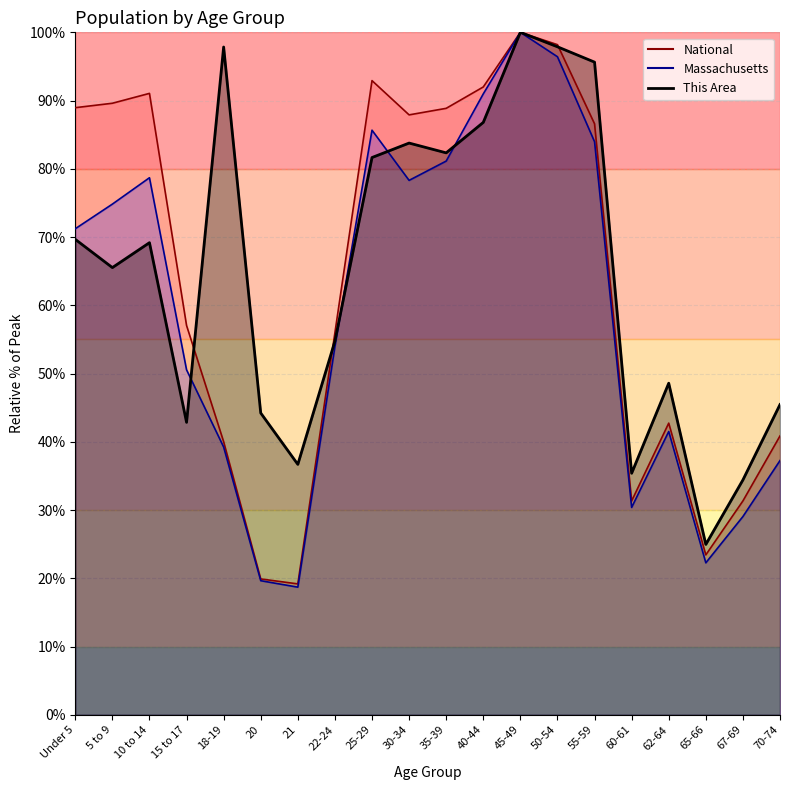

How many data points in Massachusetts are above 71?

10